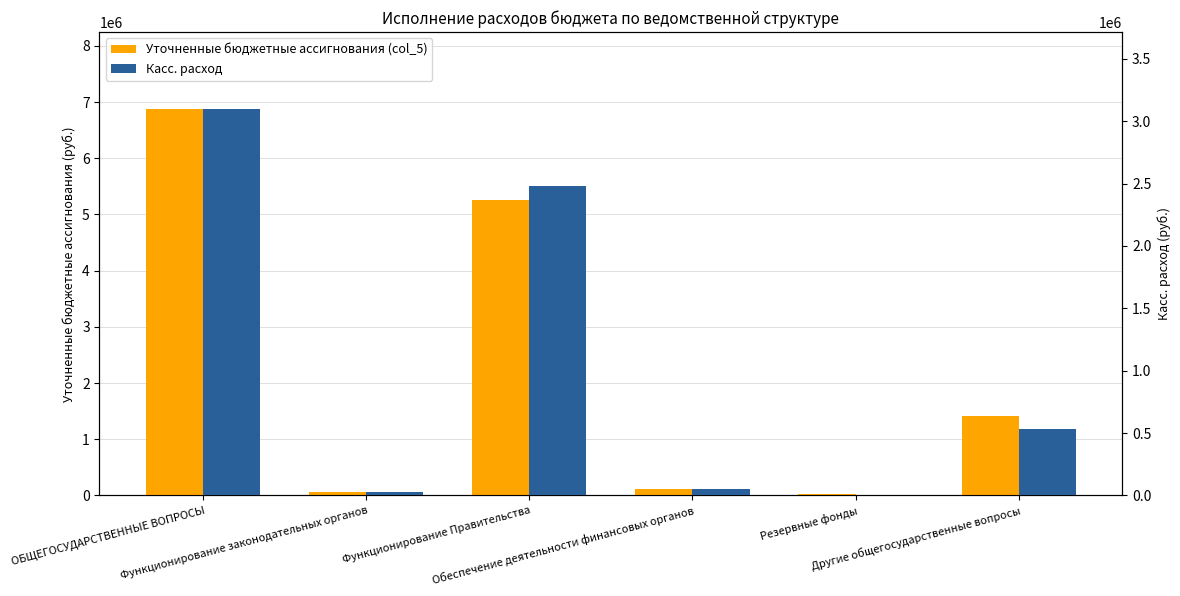

Which series has the largest total across all categories?

Уточненные бюджетные ассигнования (col_5)